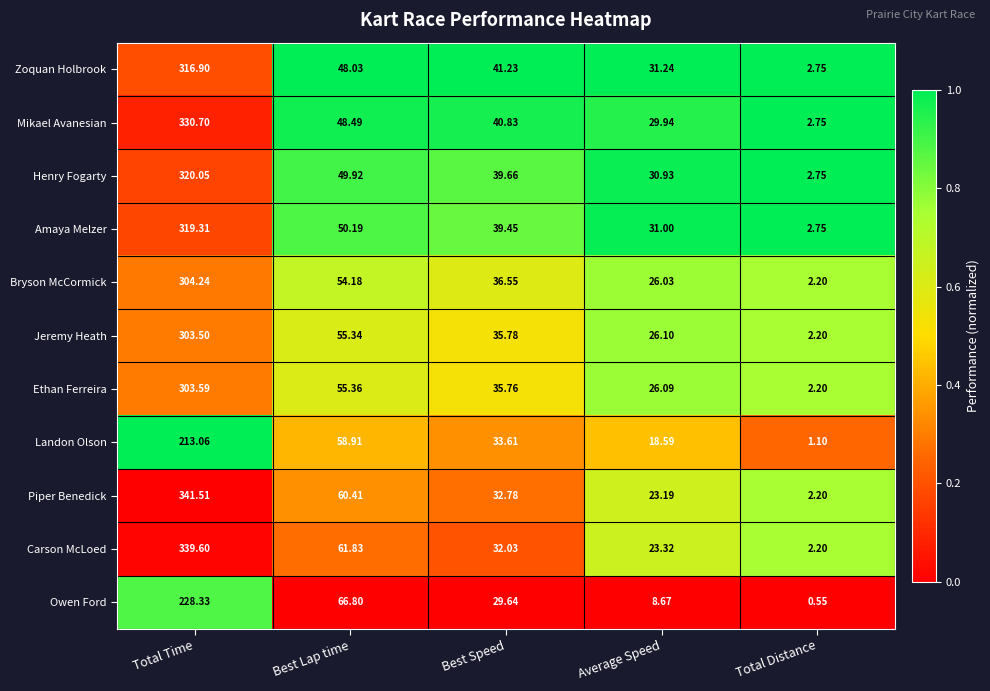

Where does the Henry Fogarty series first go above 39?

Total Time